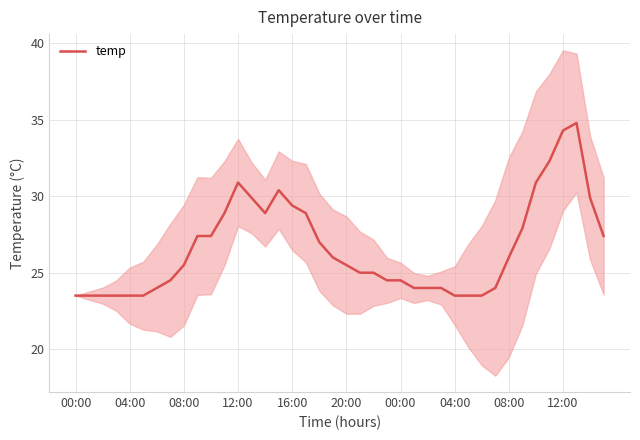

What is the sum of the values at 00:00 and 00:00?

47.5